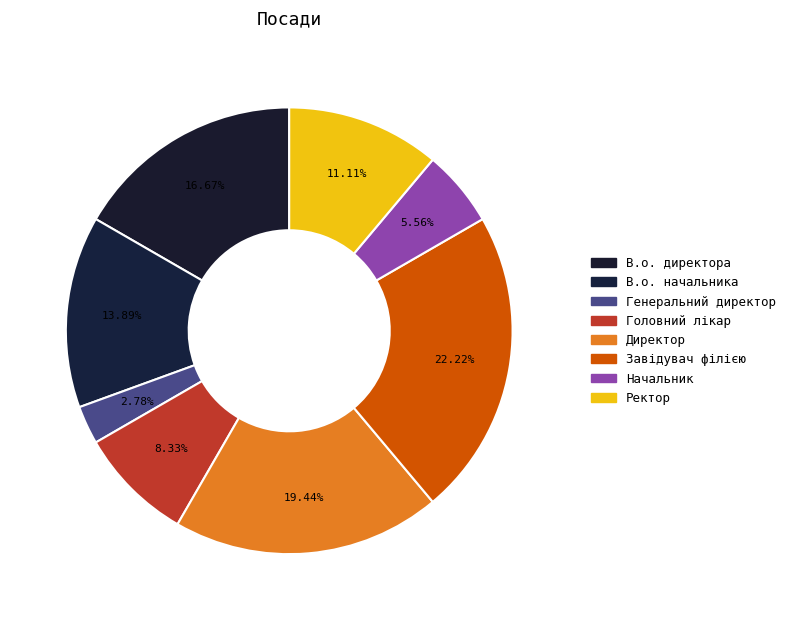

To the nearest percent, what is the difference between the Завідувач філією and Генеральний директор slice percentages?

19%